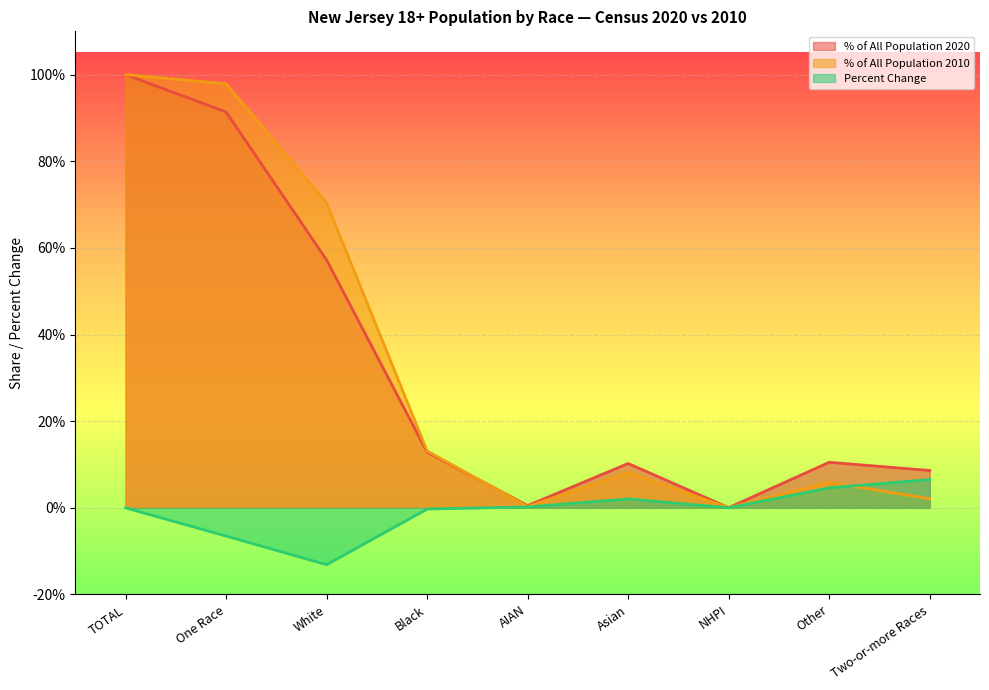

Reading left to right, list all the values displayed in this chart.

% of All Population 2020: TOTAL=1.0	One Race=0.9	White=0.6	Black=0.1	AIAN=0.0	Asian=0.1	NHPI=0.0	Other=0.1	Two-or-more Races=0.1
% of All Population 2010: TOTAL=1.0	One Race=1.0	White=0.7	Black=0.1	AIAN=0.0	Asian=0.1	NHPI=0.0	Other=0.1	Two-or-more Races=0.0
Percent Change: TOTAL=0.0	One Race=-0.1	White=-0.1	Black=-0.0	AIAN=0.0	Asian=0.0	NHPI=0.0	Other=0.0	Two-or-more Races=0.1